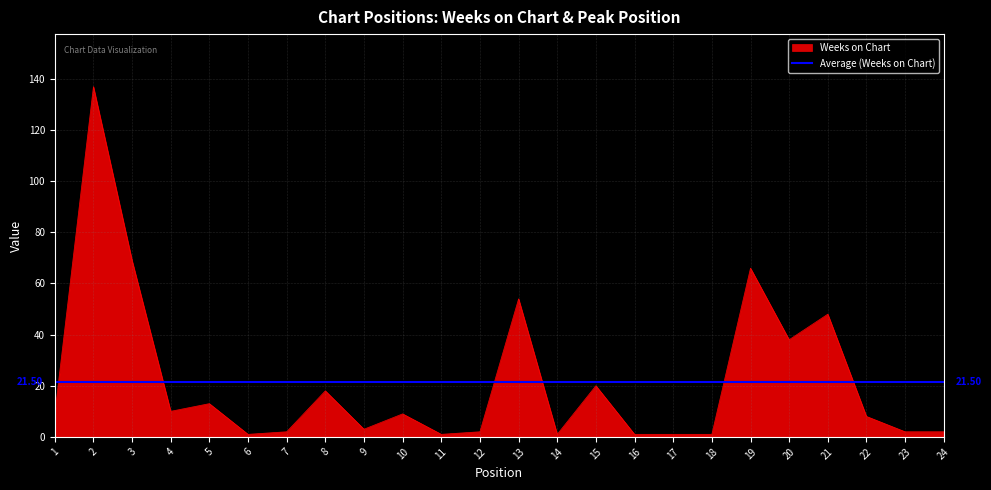

Approximately how many times larger is the value at 11 compared to 24?

0.5